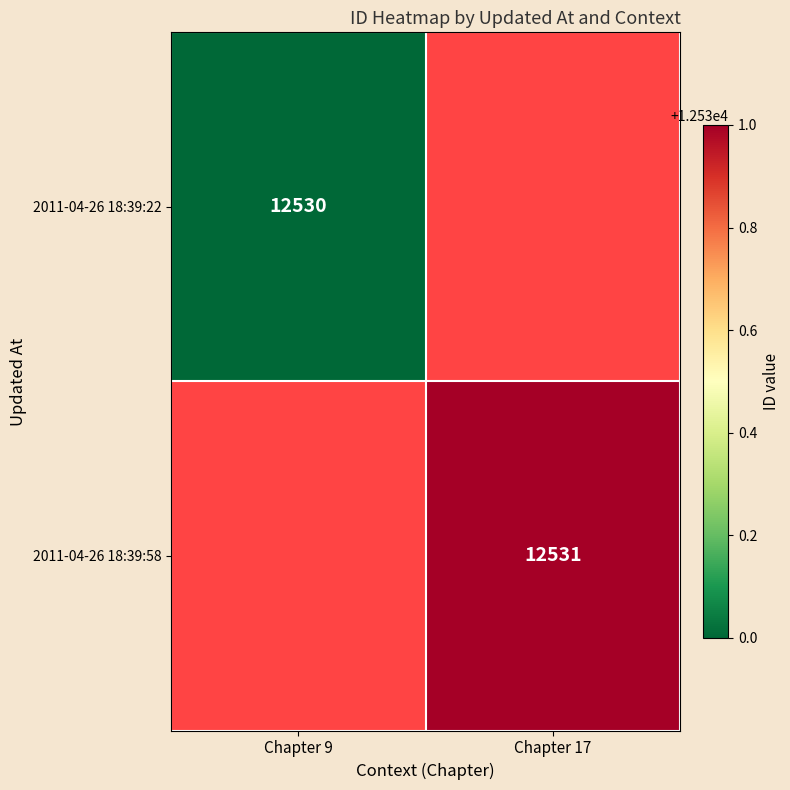

At which category does the chart reach its peak across all series?

Chapter 17